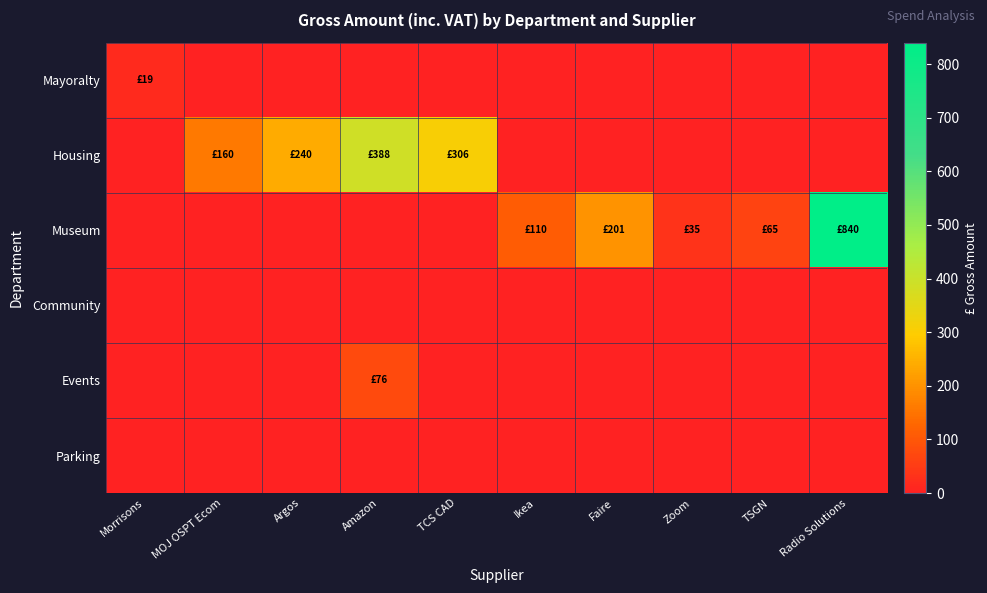

Reading right to left, extract all data points from this chart.

Mayoralty: Radio Solutions=0.0	TSGN=0.0	Zoom=0.0	Faire=0.0	Ikea=0.0	TCS CAD=0.0	Amazon=0.0	Argos=0.0	MOJ OSPT Ecom=0.0	Morrisons=18.6
Housing: Radio Solutions=0.0	TSGN=0.0	Zoom=0.0	Faire=0.0	Ikea=0.0	TCS CAD=305.7	Amazon=388.5	Argos=240.0	MOJ OSPT Ecom=160.0	Morrisons=0.0
Museum: Radio Solutions=840.0	TSGN=65.4	Zoom=35.0	Faire=200.7	Ikea=110.0	TCS CAD=0.0	Amazon=0.0	Argos=0.0	MOJ OSPT Ecom=0.0	Morrisons=0.0
Community: Radio Solutions=0.0	TSGN=0.0	Zoom=0.0	Faire=0.0	Ikea=0.0	TCS CAD=0.0	Amazon=0.0	Argos=0.0	MOJ OSPT Ecom=0.0	Morrisons=0.0
Events: Radio Solutions=0.0	TSGN=0.0	Zoom=0.0	Faire=0.0	Ikea=0.0	TCS CAD=0.0	Amazon=75.8	Argos=0.0	MOJ OSPT Ecom=0.0	Morrisons=0.0
Parking: Radio Solutions=0.0	TSGN=0.0	Zoom=0.0	Faire=0.0	Ikea=0.0	TCS CAD=0.0	Amazon=0.0	Argos=0.0	MOJ OSPT Ecom=0.0	Morrisons=0.0